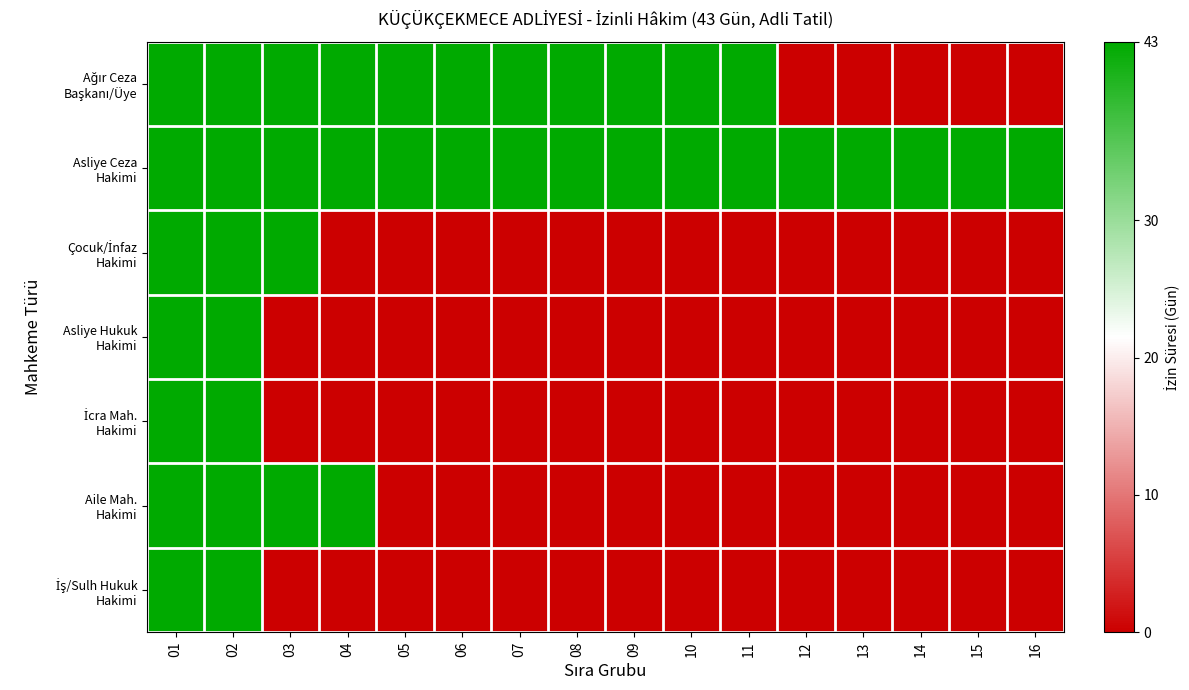

What is the total value across all series at 08?

86